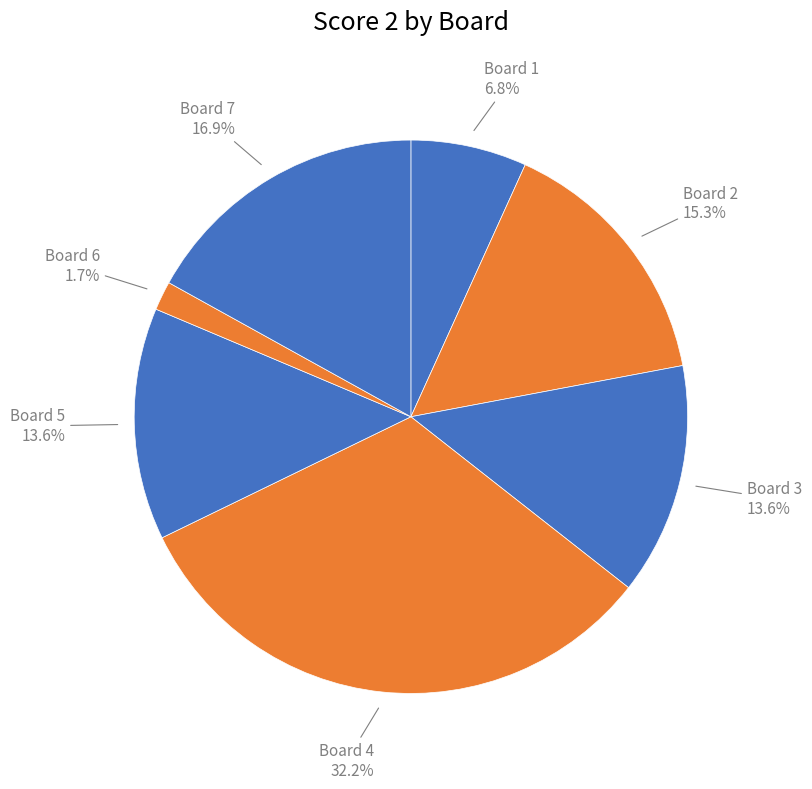

Count the number of slices in the pie.

7